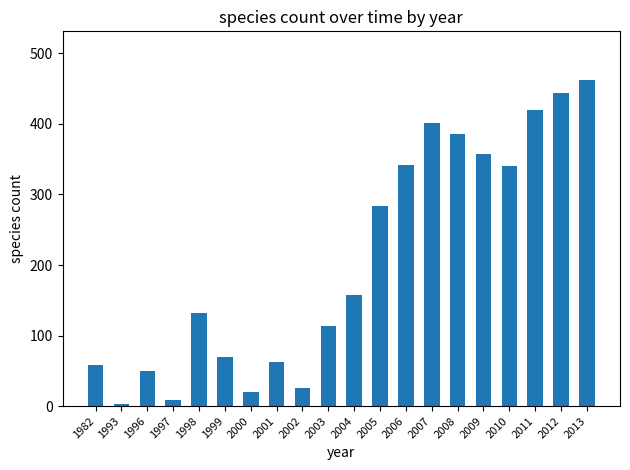

What is the sum of all values?

4139